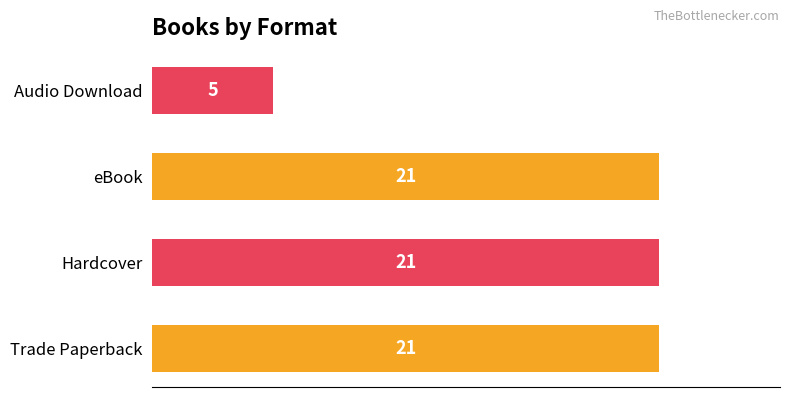

How many bars are there in total?

4